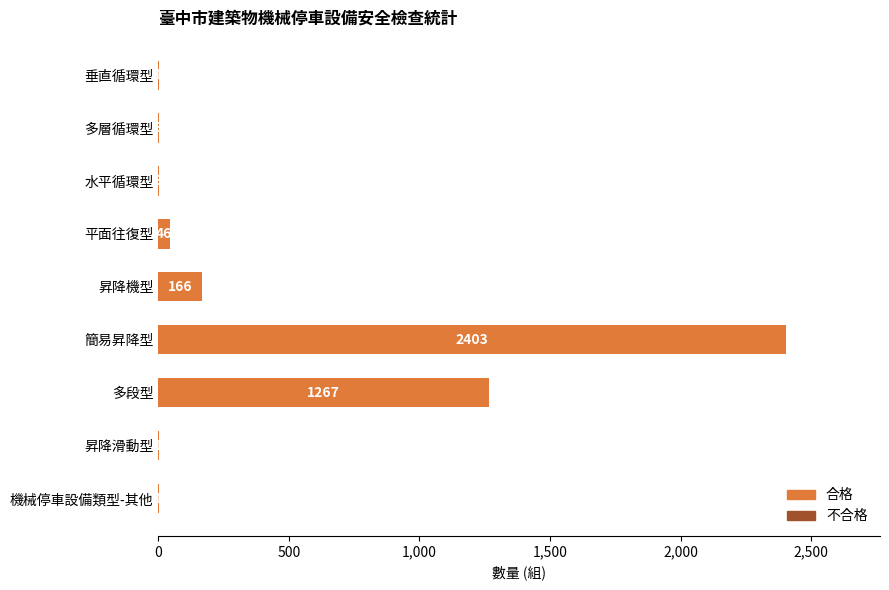

At which category does the chart reach its peak across all series?

簡易昇降型